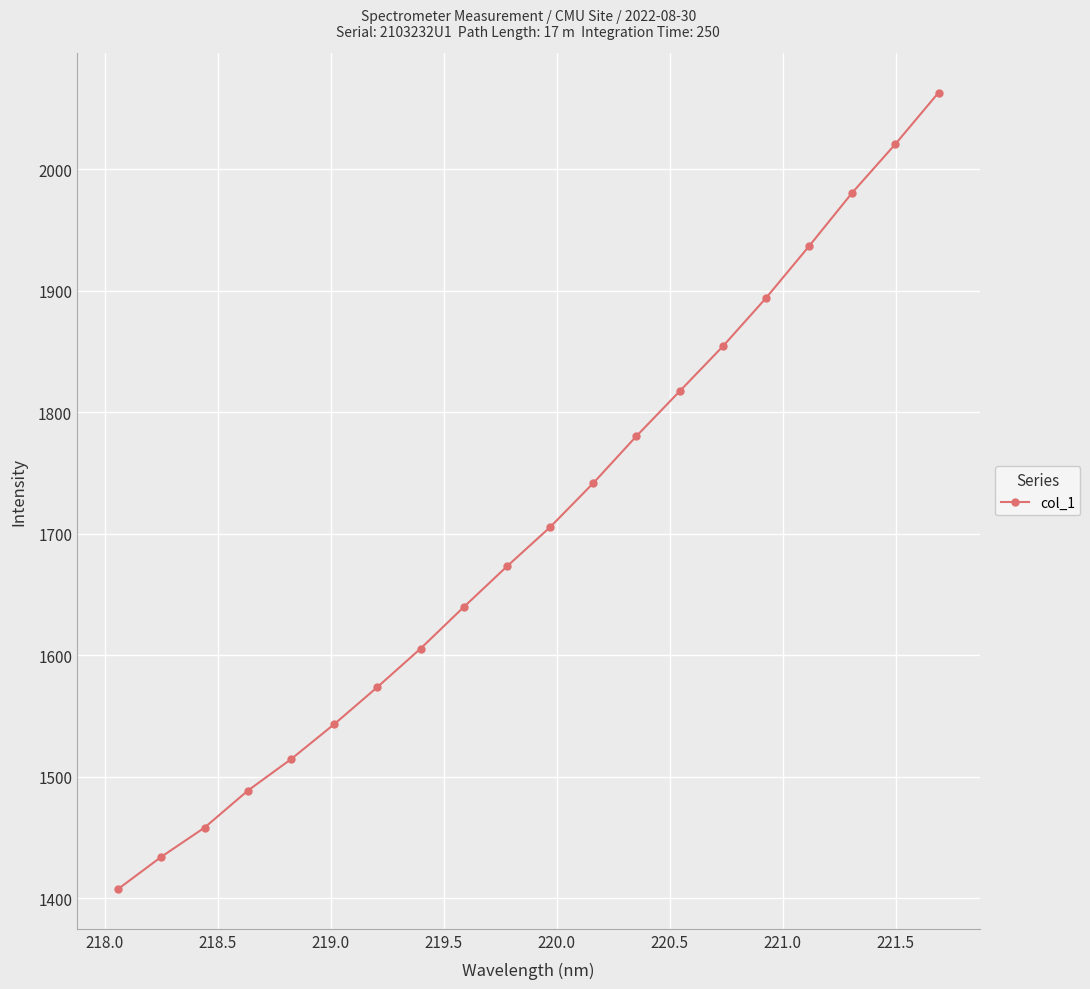

True or false: there are more than 2 points higher than both neighbors.

False